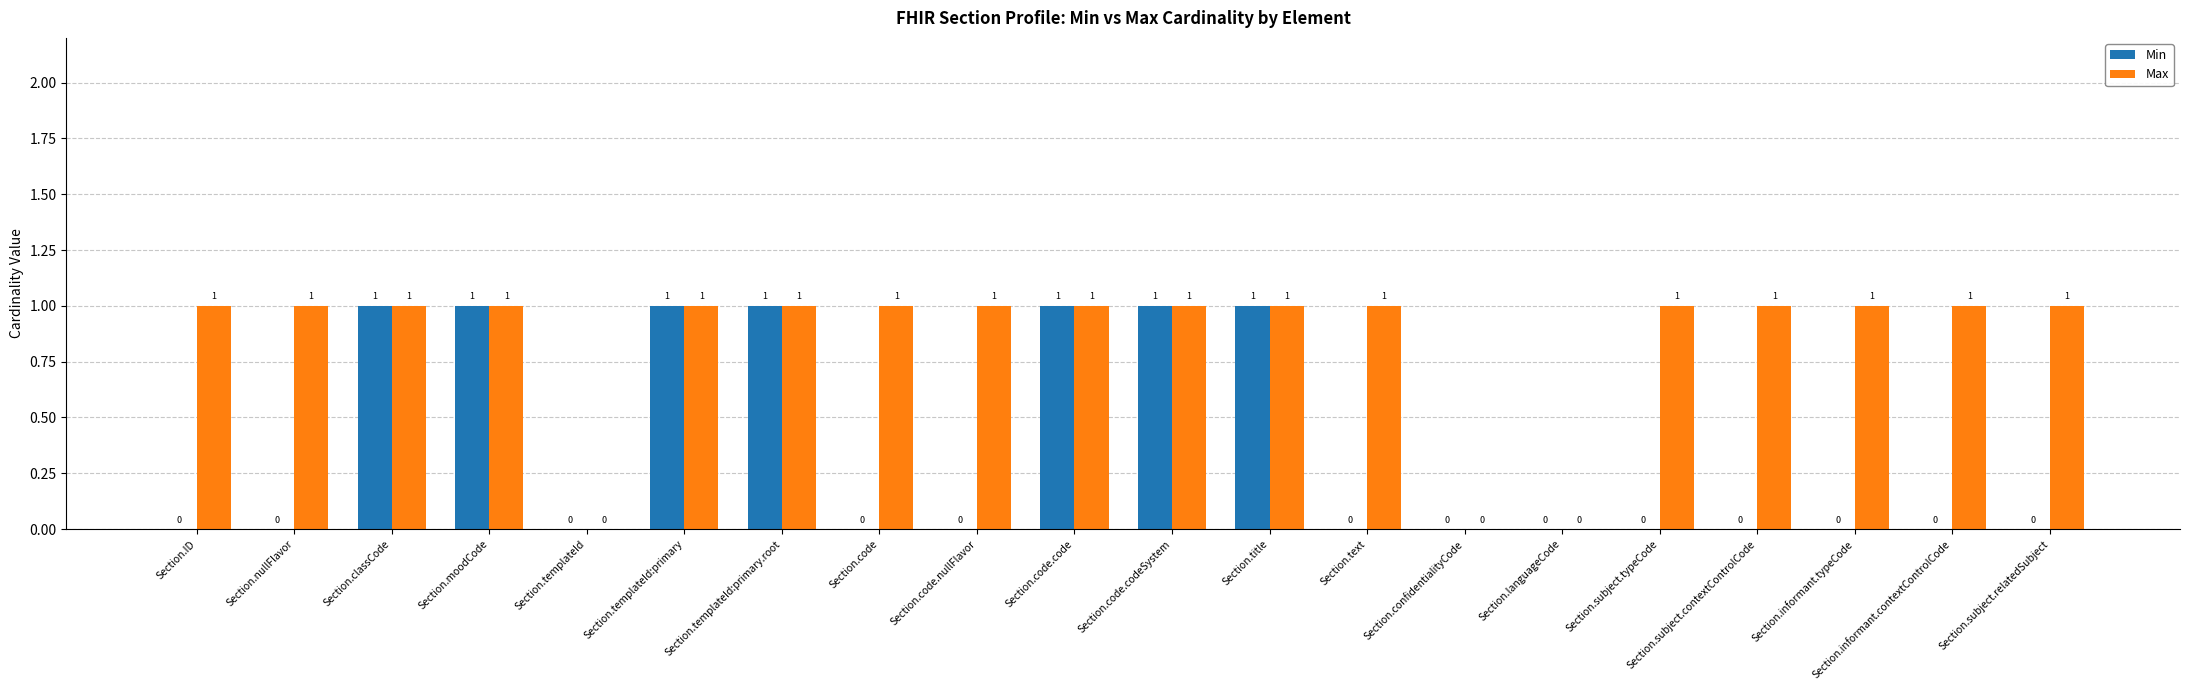

What is the highest value of the Max series?

1